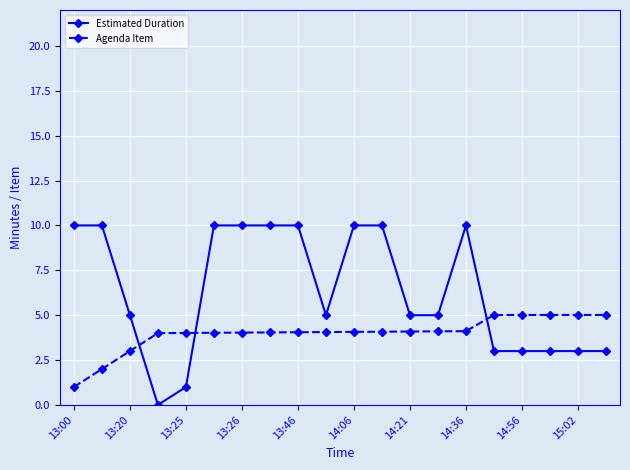

Rank the series by their maximum value, from highest to lowest.

Estimated Duration, Agenda Item